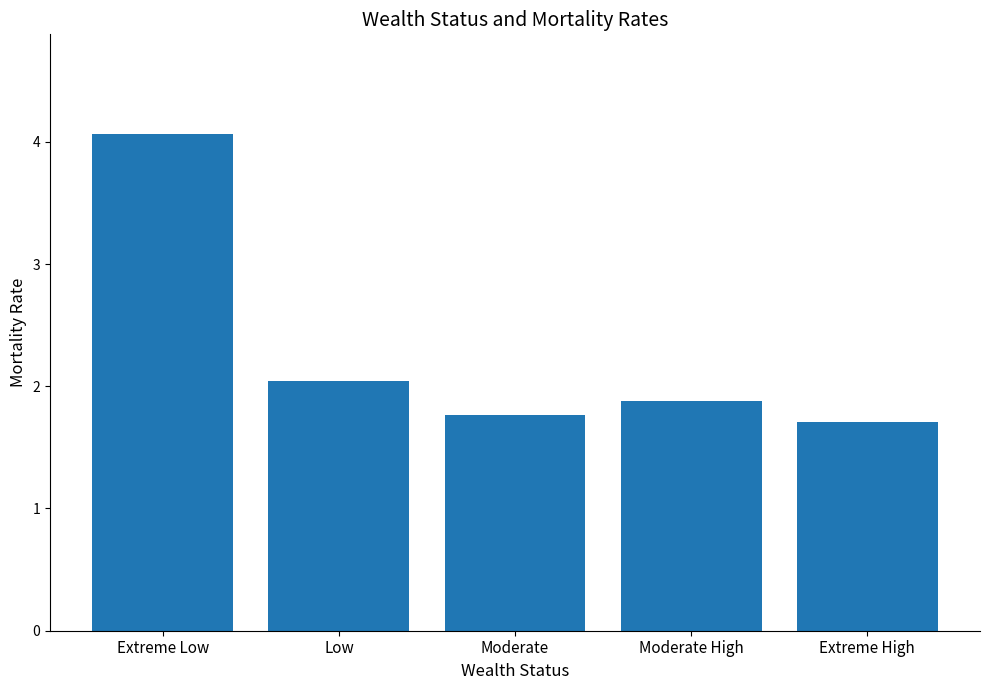

Between Moderate and Moderate High, which is larger?

Moderate High